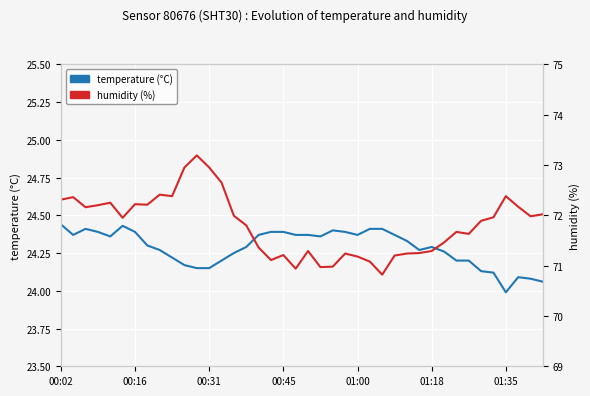

Reading left to right, what are all the values shown in this chart?

temperature: 24.4	24.4	24.4	24.4	24.4	24.4	24.4	24.3	24.3	24.2	24.2	24.1	24.1	24.2	24.2	24.3	24.4	24.4	24.4	24.4	24.4	24.4	24.4	24.4	24.4	24.4	24.4	24.4	24.3	24.3	24.3	24.3	24.2	24.2	24.1	24.1	24.0	24.1	24.1	24.1
humidity: 72.3	72.4	72.2	72.2	72.2	72.0	72.2	72.2	72.4	72.4	73.0	73.2	73.0	72.7	72.0	71.8	71.4	71.1	71.2	70.9	71.3	71.0	71.0	71.2	71.2	71.1	70.8	71.2	71.2	71.2	71.3	71.5	71.7	71.6	71.9	72.0	72.4	72.2	72.0	72.0